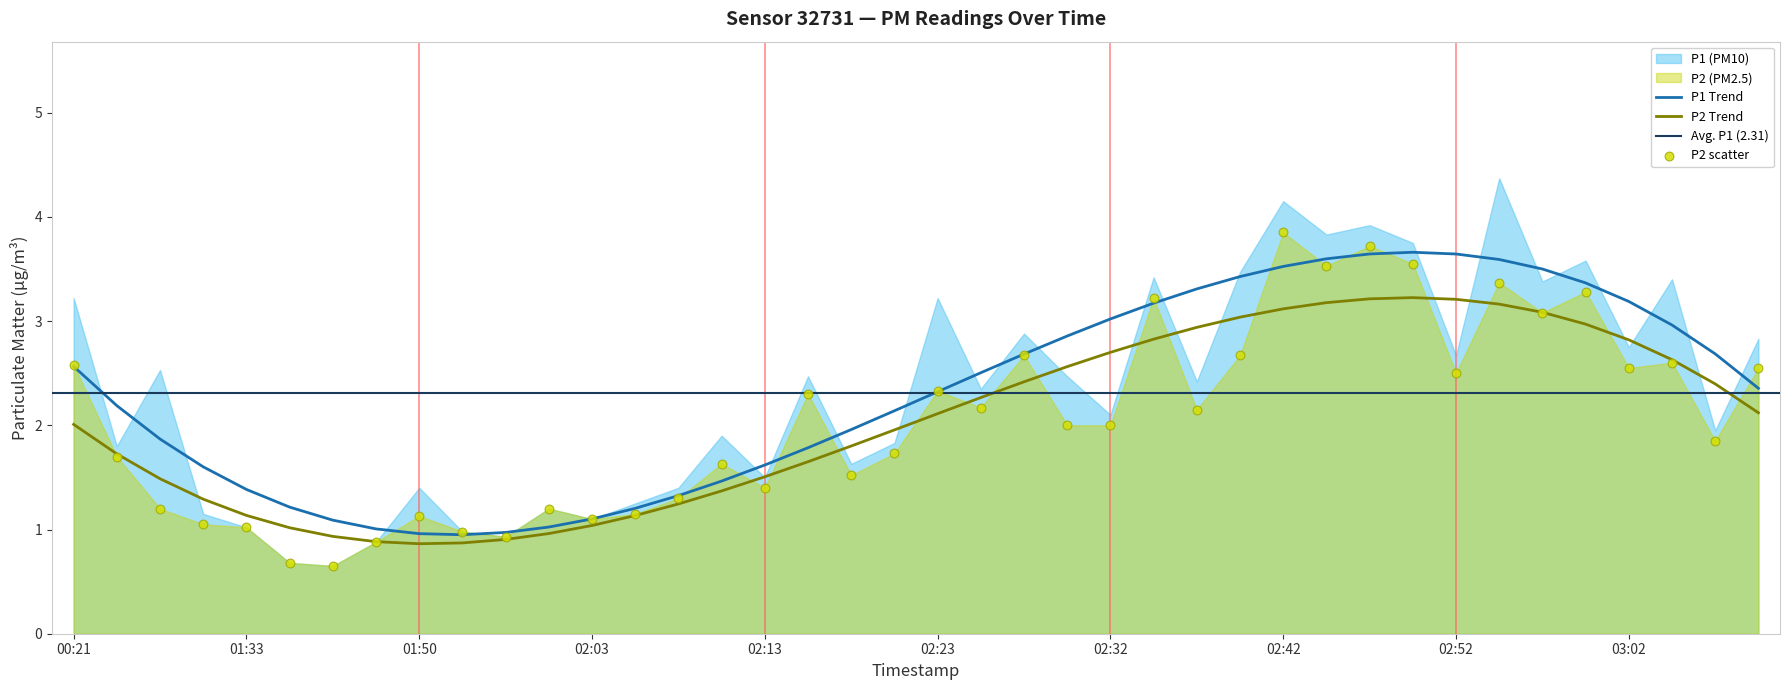

What is the ratio of the value at 03:00 to the value at 02:08?

2.5